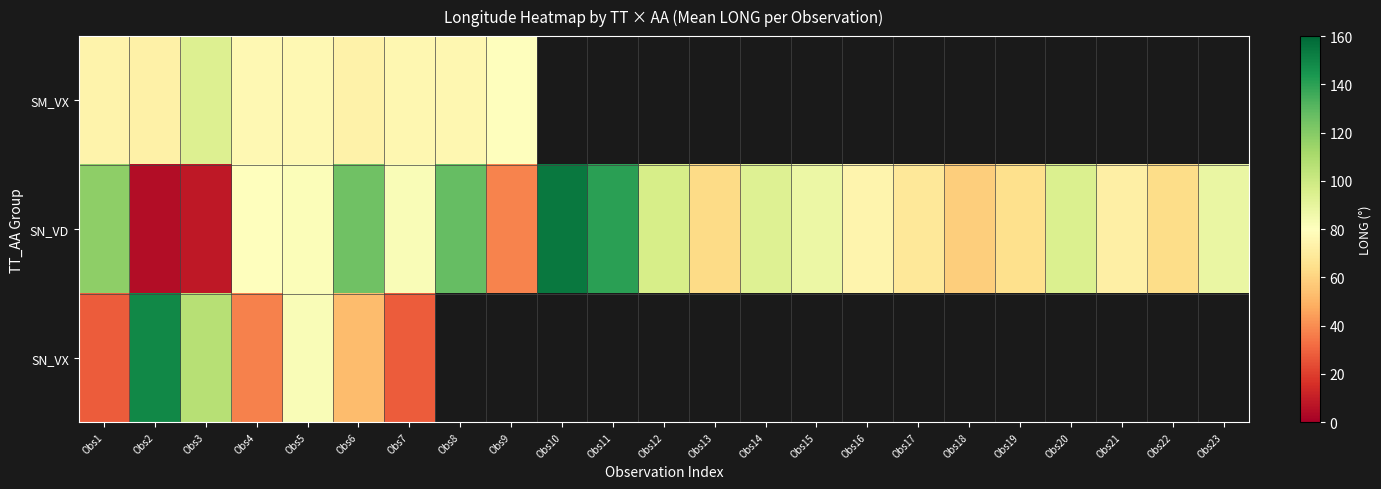

Which category has the highest value in the SN_VD series?

Obs10